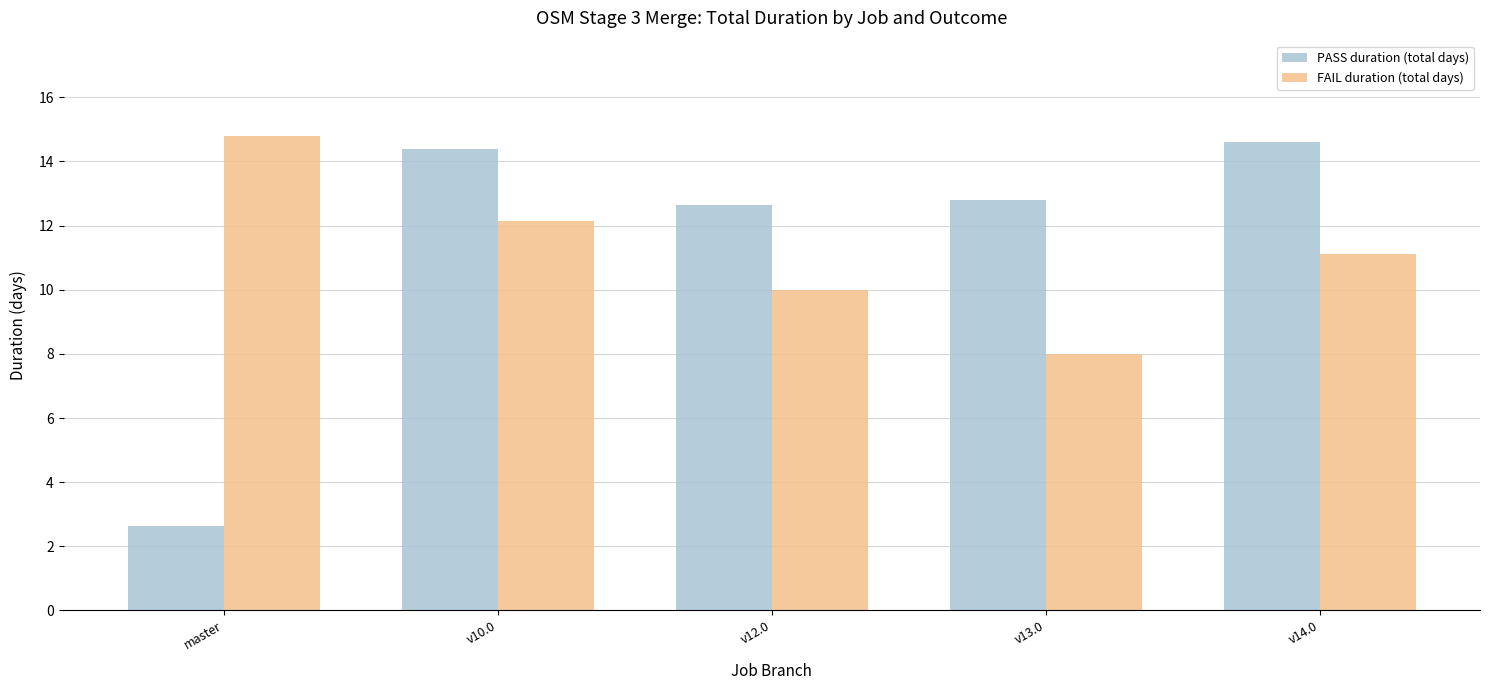

What is the total value across all series at v14.0?

25.7